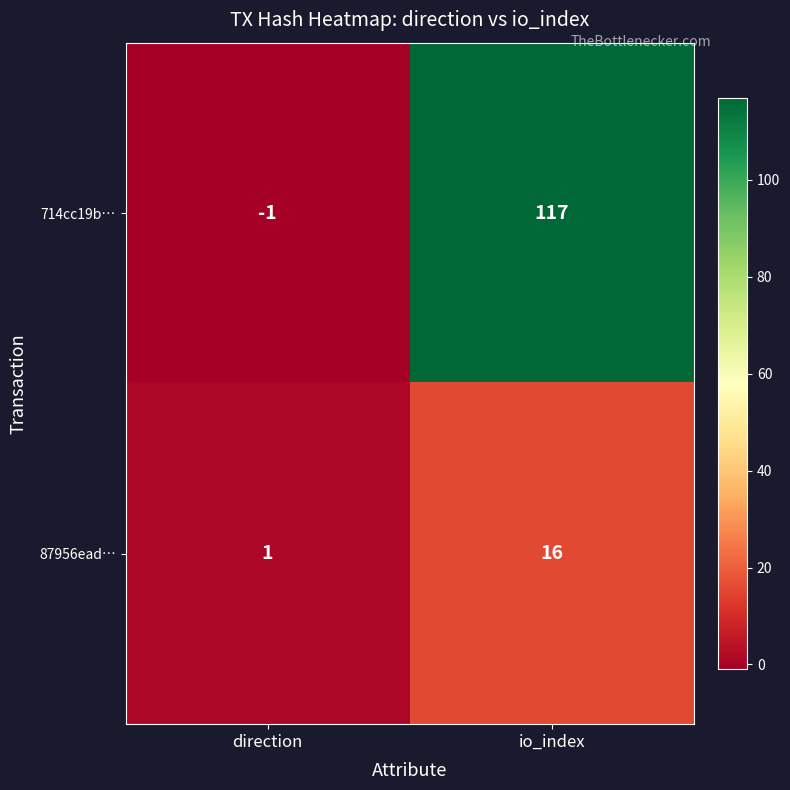

What is the greatest value displayed?

117